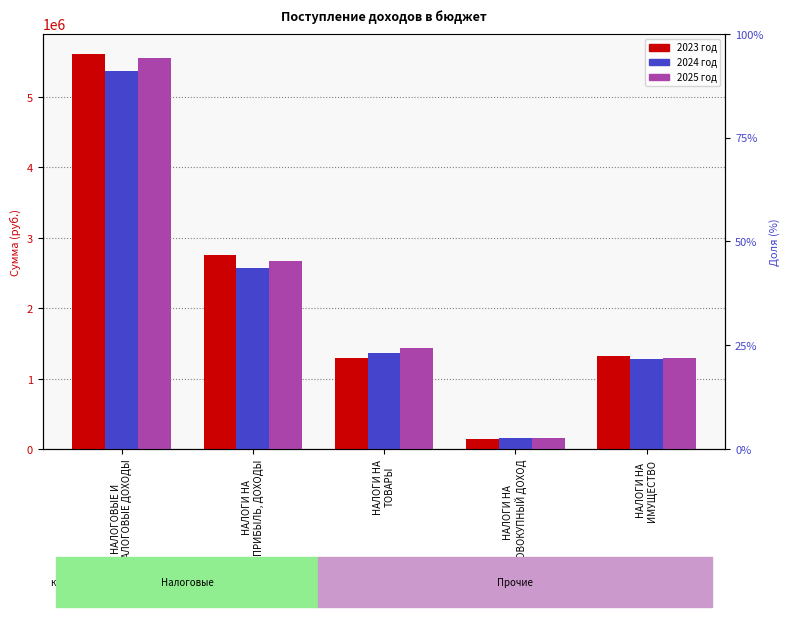

What is the label of the 5th bar from the right?

НАЛОГОВЫЕ И
НЕНАЛОГОВЫЕ ДОХОДЫ